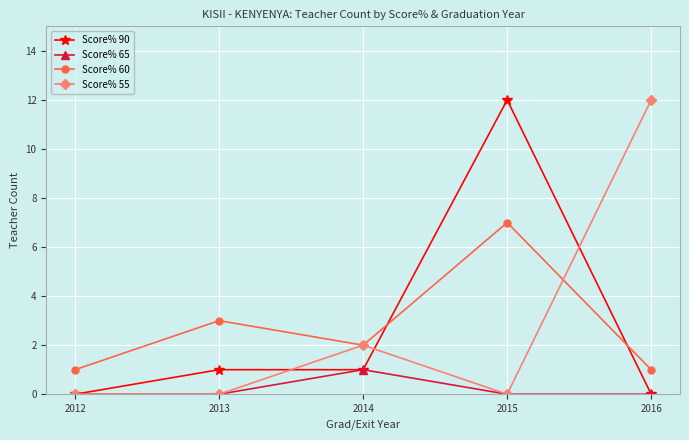

Is it true that Score% 90 equals 0 at 2012?

True